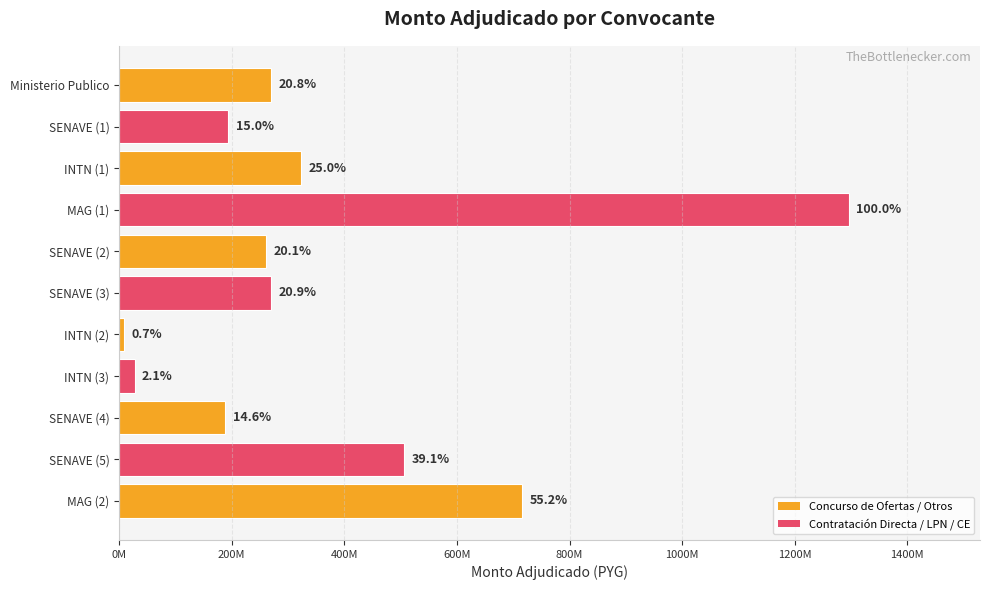

Does the chart contain any negative values?

No